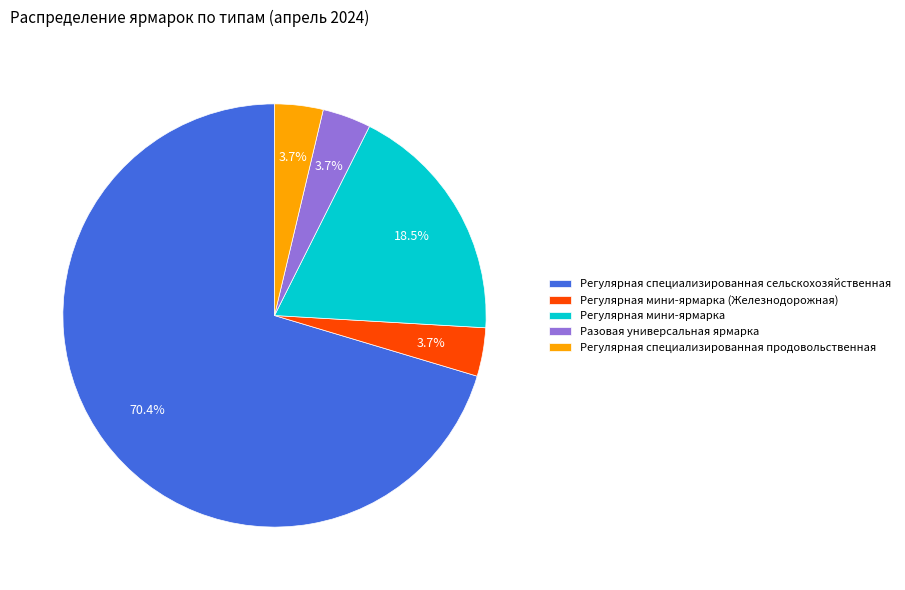

To the nearest percent, what is the difference between the largest and smallest slice percentages?

67%